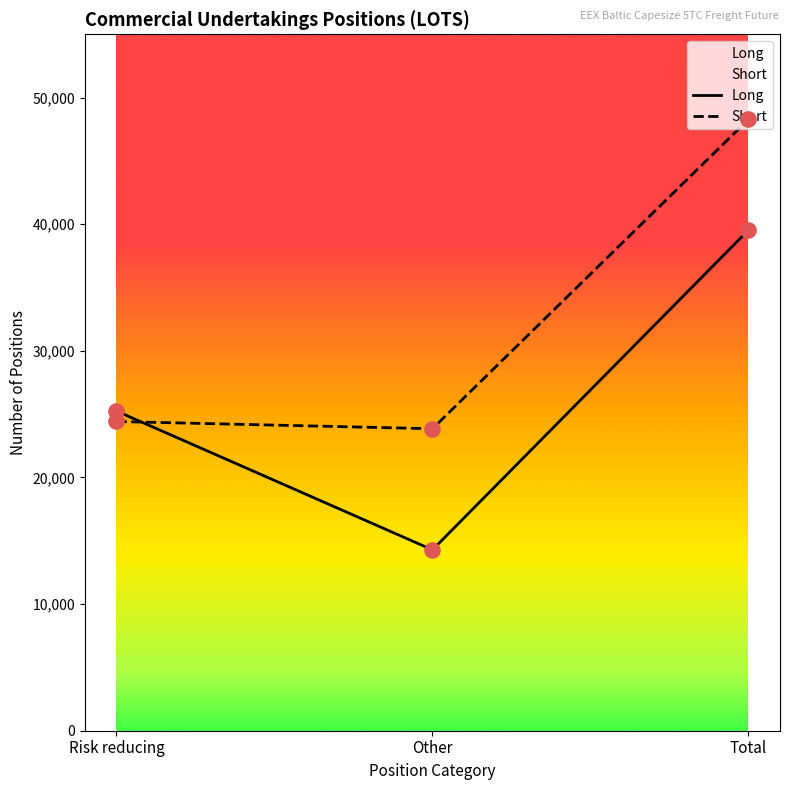

What is the total value across all series at Other?

38135.7